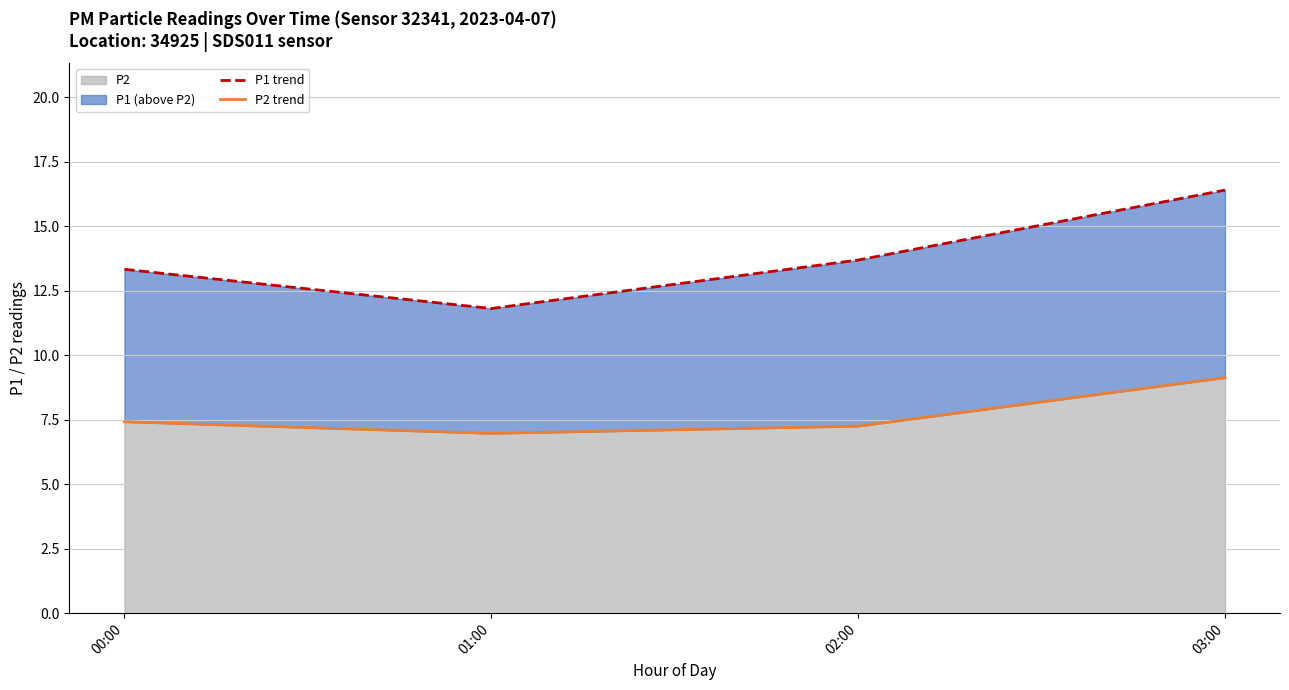

True or false: P1 trend has a value of 3.8 at 02:00.

False